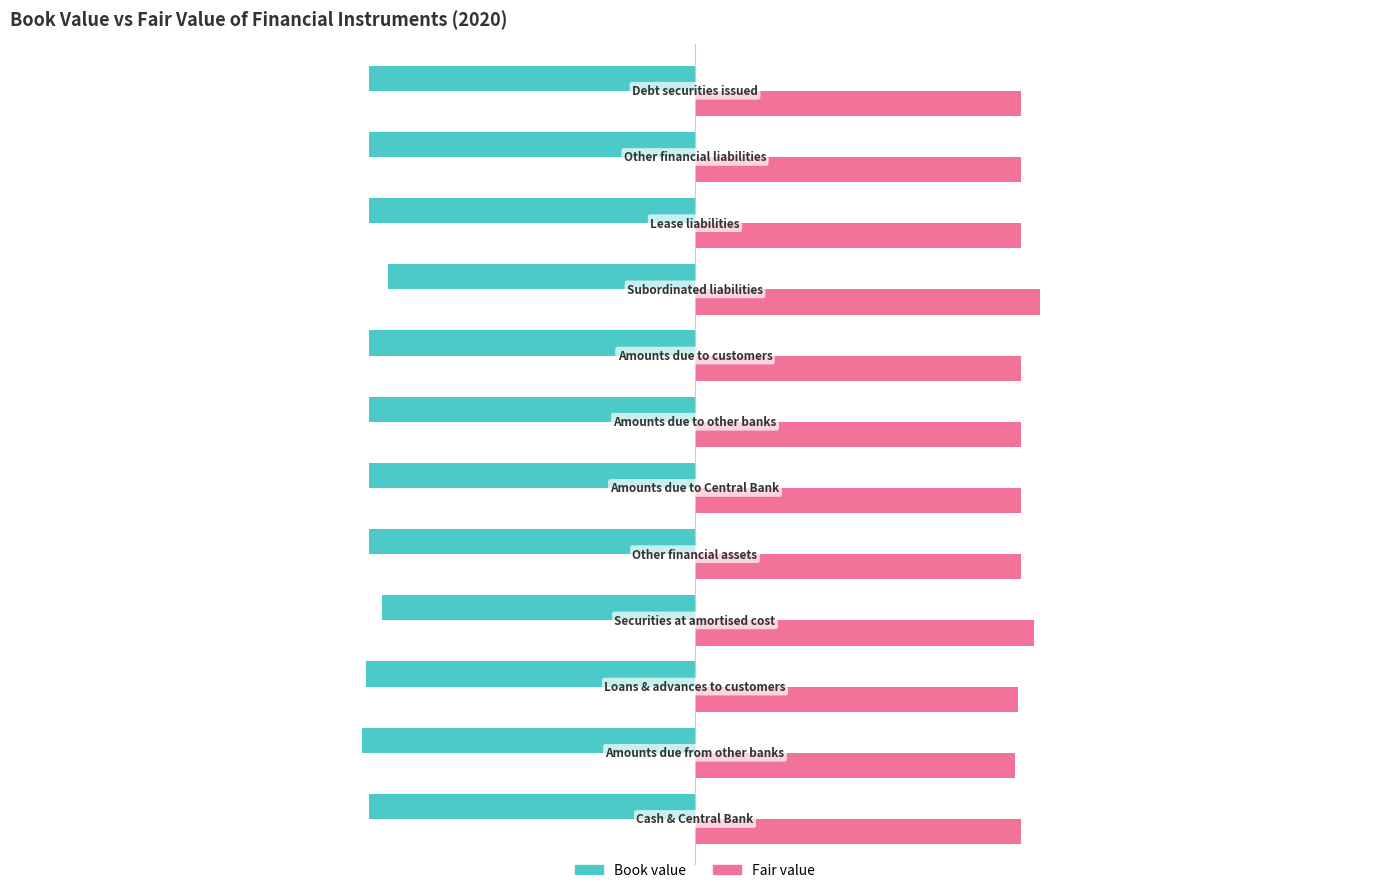

Rank the series by their maximum value, from highest to lowest.

Fair value, Book value